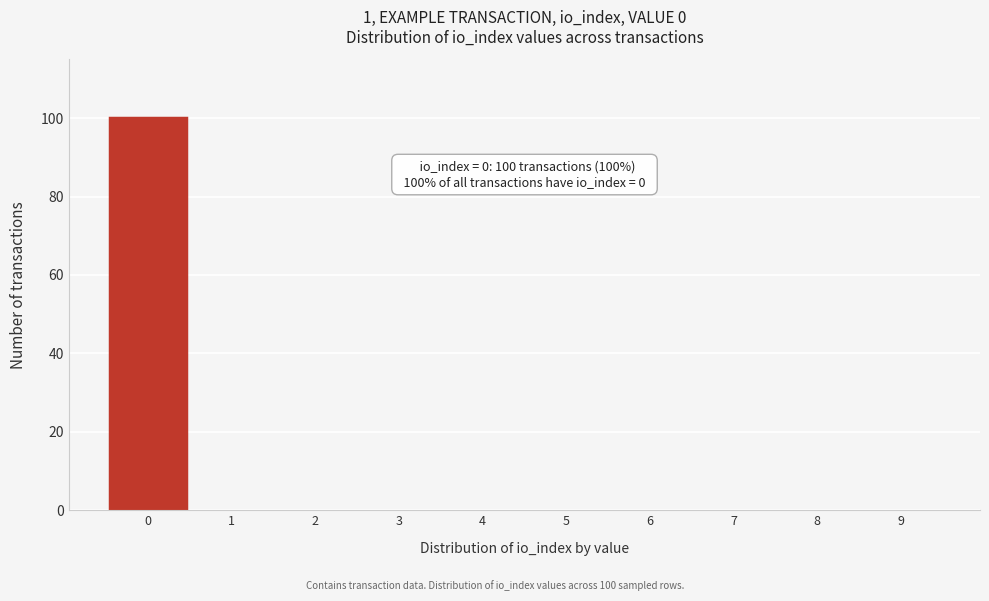

Reading left to right, transcribe all the data shown in this chart.

0=100	1=0	2=0	3=0	4=0	5=0	6=0	7=0	8=0	9=0